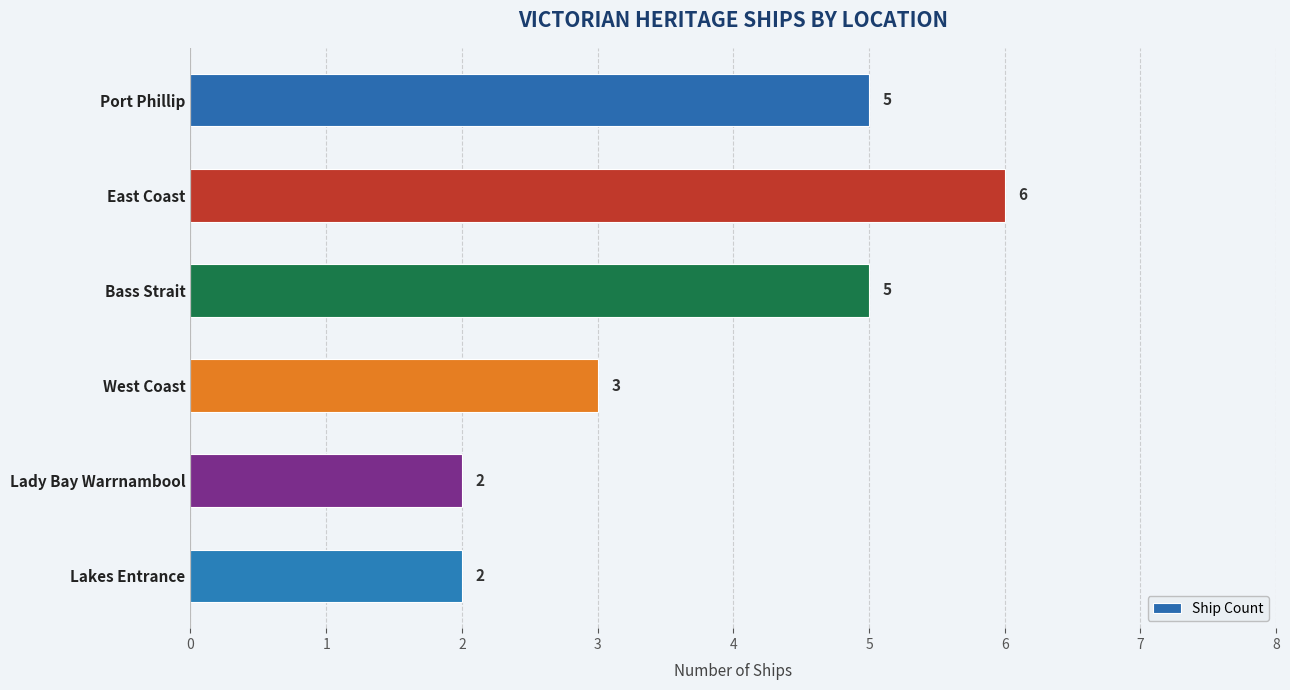

What is the label of the 4th bar from the bottom?

Bass Strait